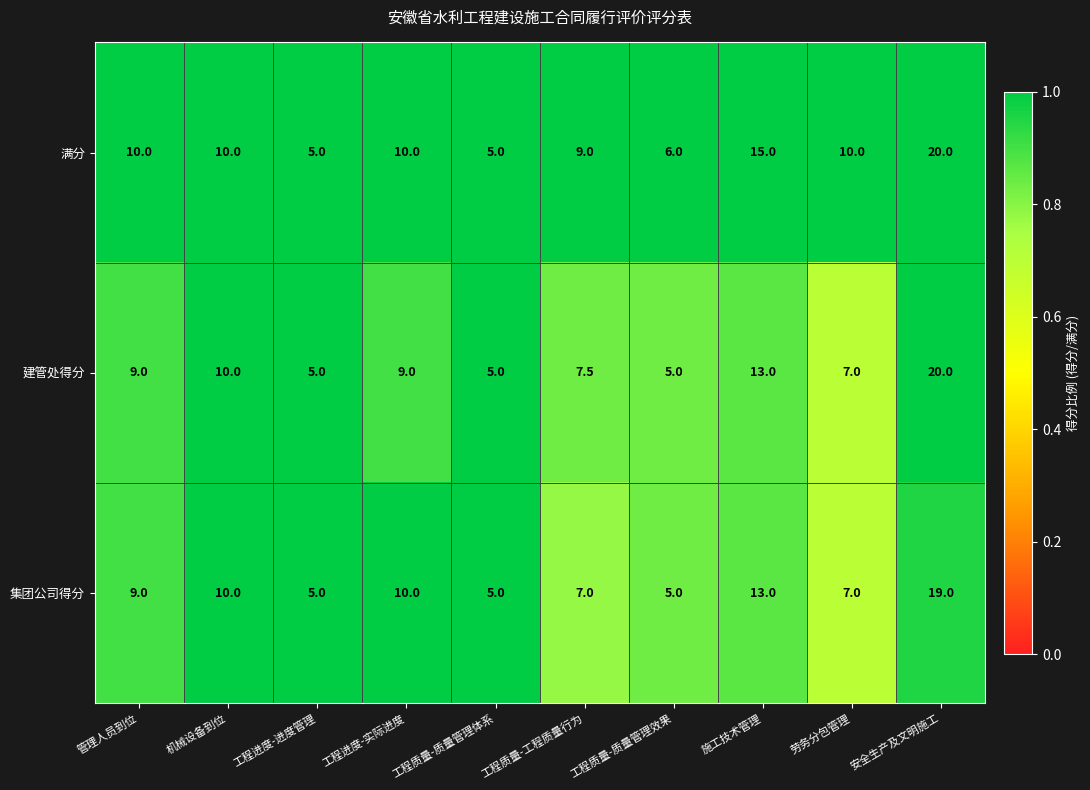

What is the average value of the 集团公司得分 series?

9.0